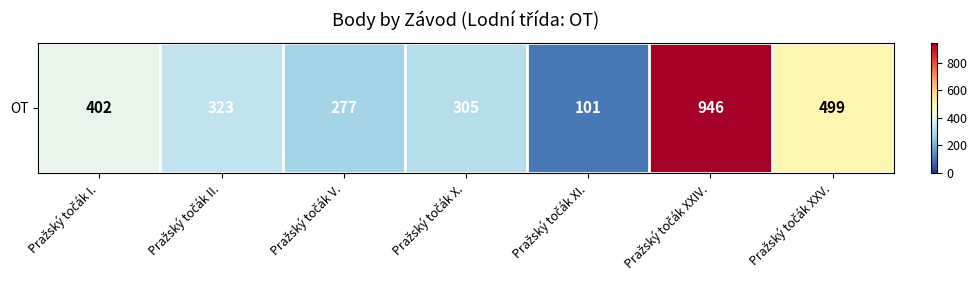

Reading left to right, transcribe all the data shown in this chart.

Pražský točák I.=402	Pražský točák II.=323	Pražský točák V.=277	Pražský točák X.=305	Pražský točák XI.=101	Pražský točák XXIV.=946	Pražský točák XXV.=499